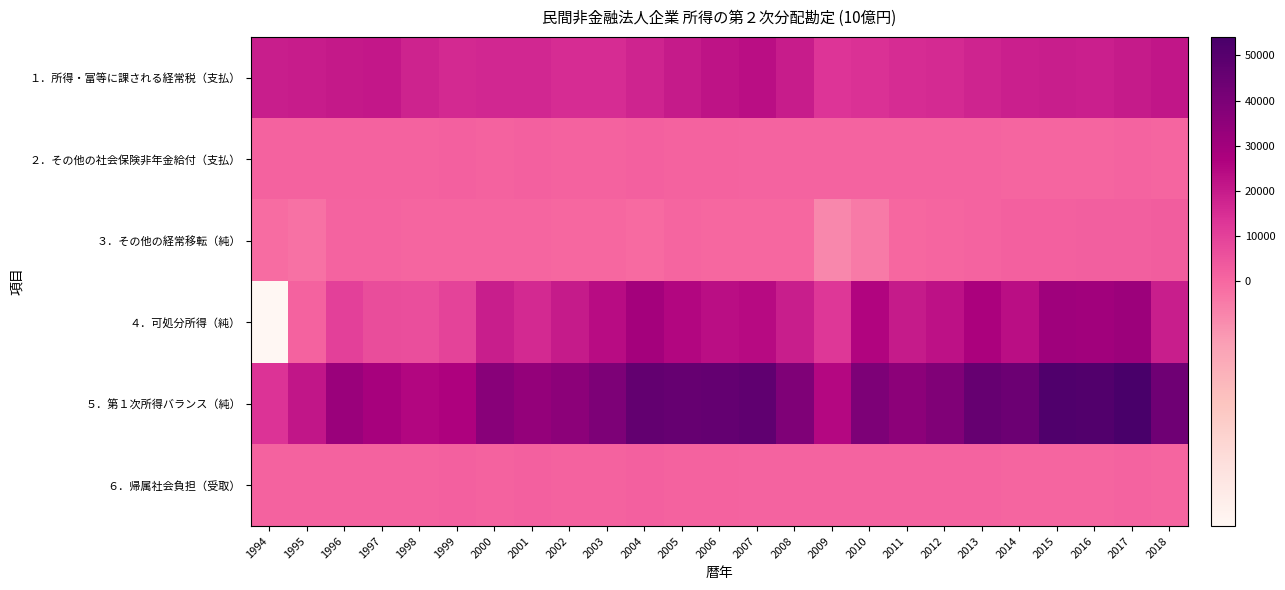

Reading left to right, transcribe all the data shown in this chart.

１．所得・富等に課される経常税（支払）: 1994=19243.8	1995=19826.3	1996=20582.1	1997=20914.1	1998=17984.6	1999=16298.3	2000=16878.4	2001=16672.8	2002=15329.9	2003=15577.2	2004=17411.5	2005=20158.8	2006=22383.1	2007=23283.5	2008=19772.7	2009=13416.3	2010=14257.7	2011=15283.3	2012=15966.2	2013=17629.5	2014=19013.0	2015=19090.7	2016=18750.6	2017=20133.3	2018=21400.0
２．その他の社会保険非年金給付（支払）: 1994=1578.8	1995=1567.6	1996=1618.9	1997=1683.0	1998=1686.2	1999=1721.8	2000=1549.1	2001=1847.9	2002=1649.6	2003=1641.7	2004=1875.6	2005=1677.2	2006=1639.6	2007=1243.4	2008=1138.0	2009=1060.3	2010=973.4	2011=927.6	2012=882.5	2013=869.7	2014=832.2	2015=819.2	2016=842.1	2017=850.4	2018=779.6
３．その他の経常移転（純）: 1994=-121.1	1995=-218.2	1996=868.9	1997=860.8	1998=750.4	1999=828.7	2000=439.7	2001=531.2	2002=319.7	2003=59.9	2004=-62.4	2005=439.0	2006=215.0	2007=250.5	2008=11.6	2009=-765.6	2010=-443.3	2011=98.8	2012=463.0	2013=889.1	2014=1755.6	2015=1991.2	2016=2504.4	2017=2326.9	2018=2650.4
４．可処分所得（純）: 1994=-5251.9	1995=1671.1	1996=10286.9	1997=6833.4	1998=6743.8	1999=9563.6	2000=19249.1	2001=16249.9	2002=20217.9	2003=23856.9	2004=29228.8	2005=25426.4	2006=23516.8	2007=24189.5	2008=19154.4	2009=12647.1	2010=25908.0	2011=20235.6	2012=22435.1	2013=27513.3	2014=23409.7	2015=30565.7	2016=30062.2	2017=31634.8	2018=19241.0
５．第１次所得バランス（純）: 1994=13870.8	1995=21279.2	1996=31737.8	1997=28608.2	1998=25478.7	1999=26690.6	2000=36567.2	2001=33453.9	2002=35867.5	2003=39494.0	2004=46577.8	2005=46024.2	2006=46114.9	2007=47723.5	2008=38938.7	2009=25297.8	2010=39722.4	2011=35617.7	2012=38864.3	2013=46031.9	2014=44178.3	2015=51647.6	2016=51317.2	2017=54095.0	2018=43291.4
６．帰属社会負担（受取）: 1994=1578.8	1995=1567.6	1996=1618.9	1997=1683.0	1998=1686.2	1999=1721.8	2000=1549.1	2001=1847.9	2002=1649.6	2003=1641.7	2004=1875.6	2005=1677.2	2006=1639.6	2007=1243.4	2008=1138.0	2009=1060.3	2010=973.4	2011=927.6	2012=882.5	2013=869.7	2014=832.2	2015=819.2	2016=842.1	2017=850.4	2018=779.6